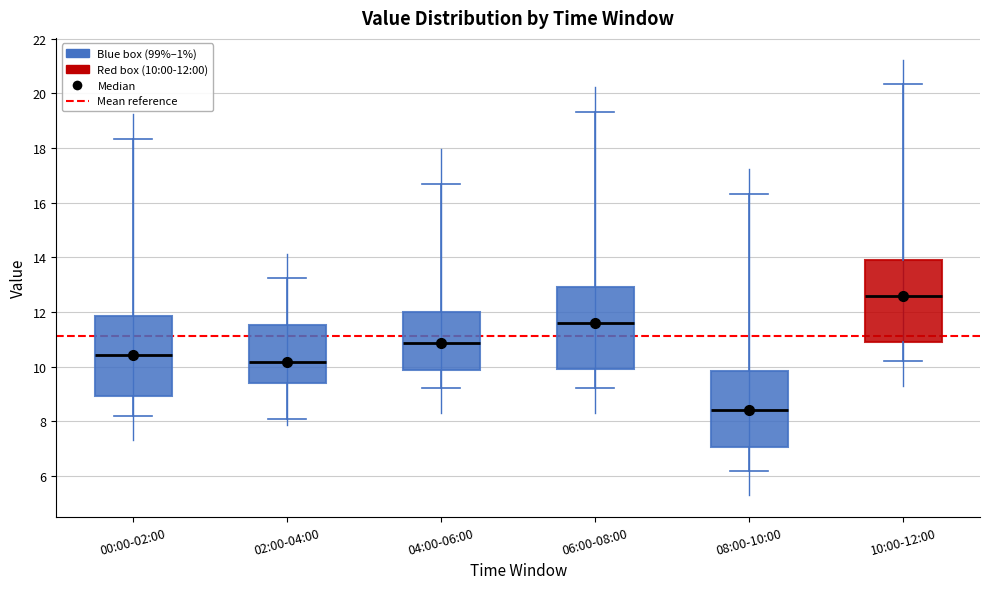

Reading left to right, transcribe this box plot: for each box, give where its median line is, the range the box spans, and where its two whiskers end, as read against the y-axis. The values are not printed on the chart, so give them approximately, as read against the axis.

00:00-02:00: median 10.4, box 9.0 to 11.8, whiskers 8.2 to 18.4
02:00-04:00: median 10.2, box 9.4 to 11.6, whiskers 8.2 to 13.2
04:00-06:00: median 10.8, box 9.8 to 12.0, whiskers 9.2 to 16.6
06:00-08:00: median 11.6, box 10.0 to 13.0, whiskers 9.2 to 19.4
08:00-10:00: median 8.4, box 7.0 to 9.8, whiskers 6.2 to 16.4
10:00-12:00: median 12.6, box 11.0 to 14.0, whiskers 10.2 to 20.4